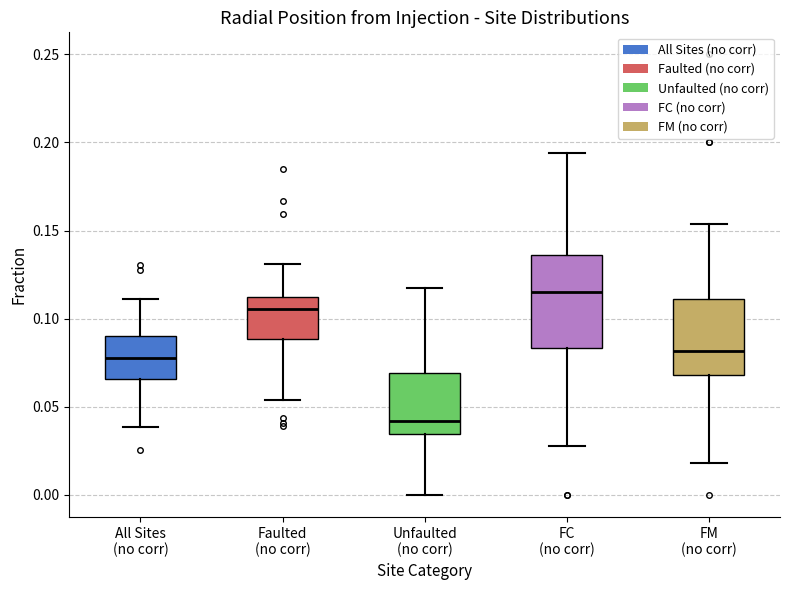

Where is the lower edge of the box for All Sites (no corr) on the y-axis? The values are not printed on the chart, so give them approximately, as read against the axis.

0.065